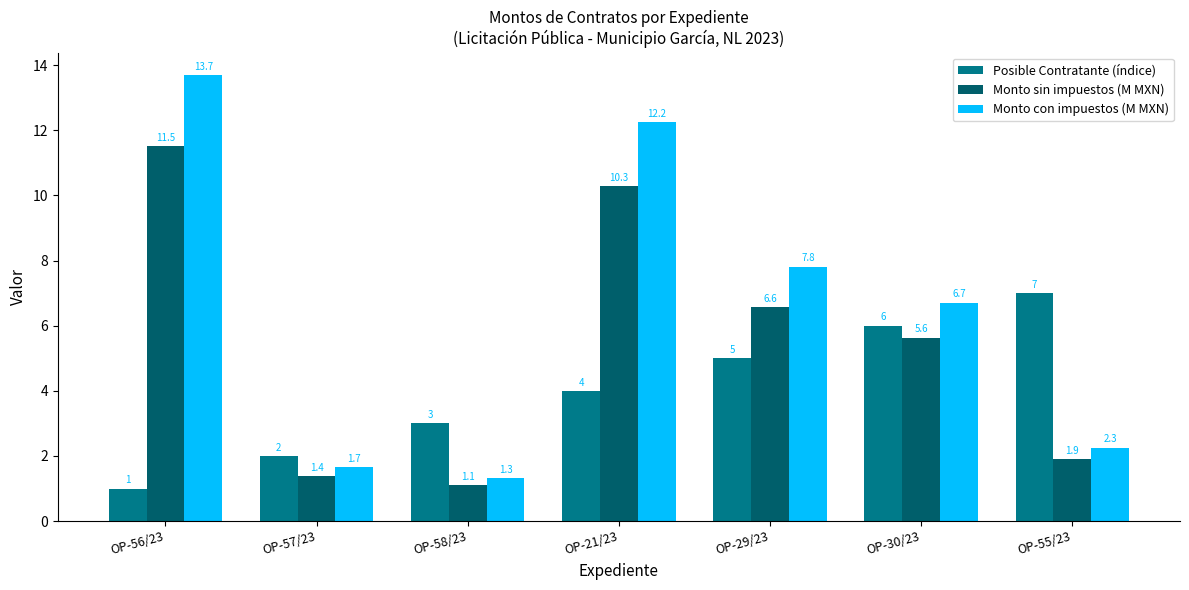

Rank the series by their maximum value, from highest to lowest.

Monto con impuestos (M MXN), Monto sin impuestos (M MXN), Posible Contratante (índice)